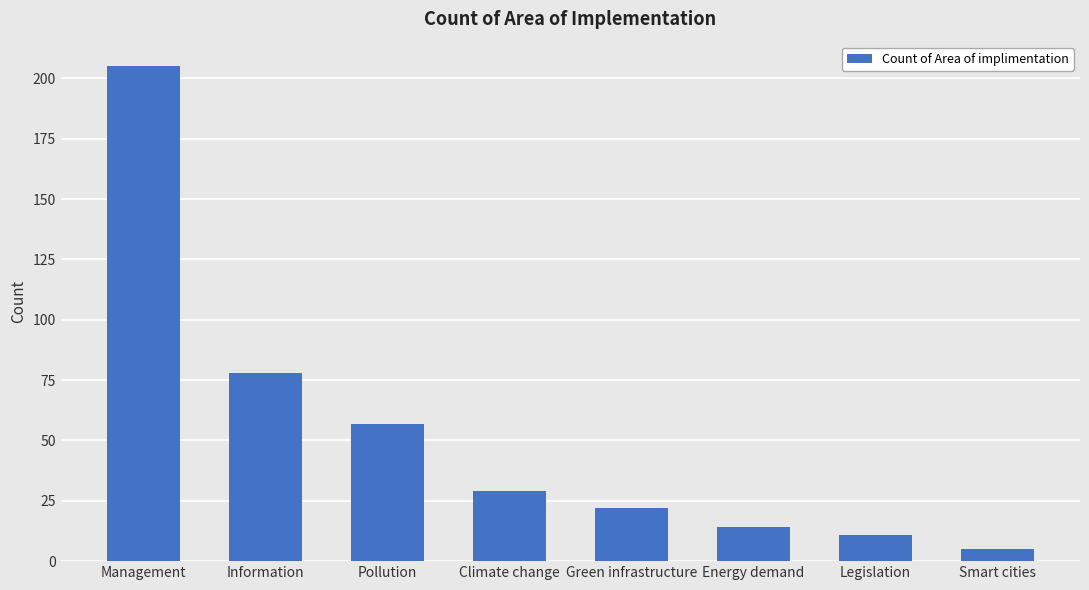

What is the greatest value displayed?

205